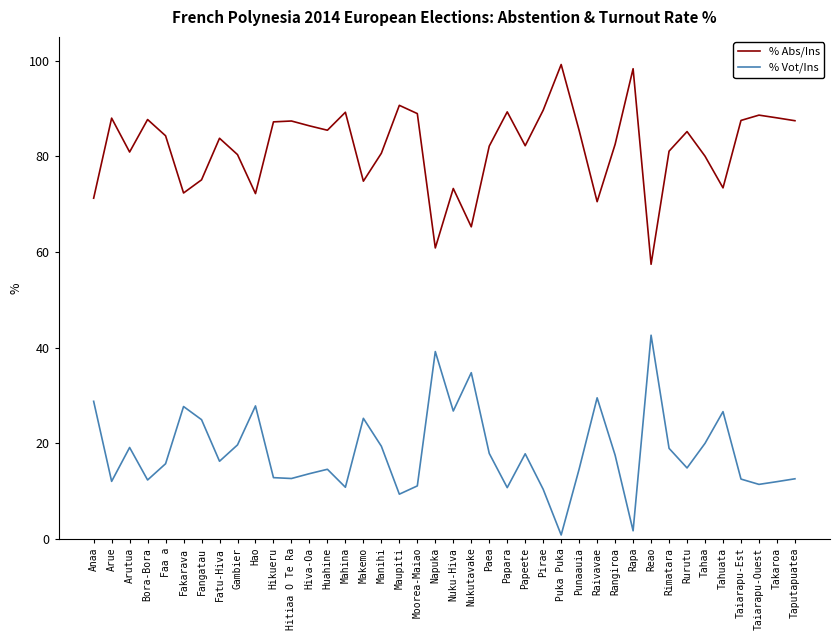

In % Abs/Ins, how many points are higher than both neighbors (excluding endpoints)?

12